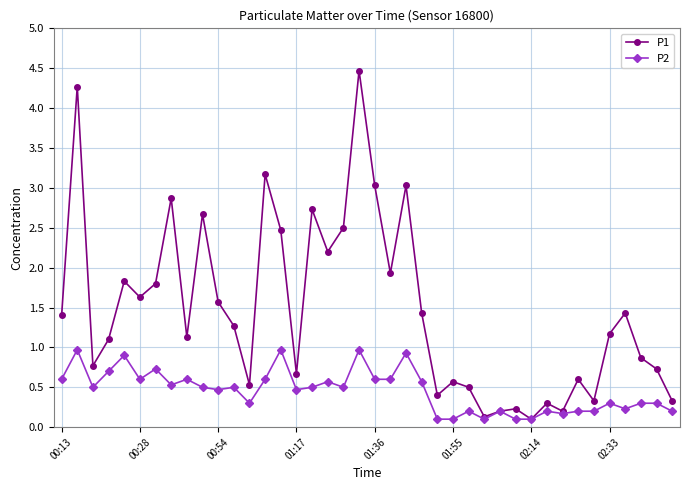

In P1, how many points are higher than both neighbors (excluding endpoints)?

13